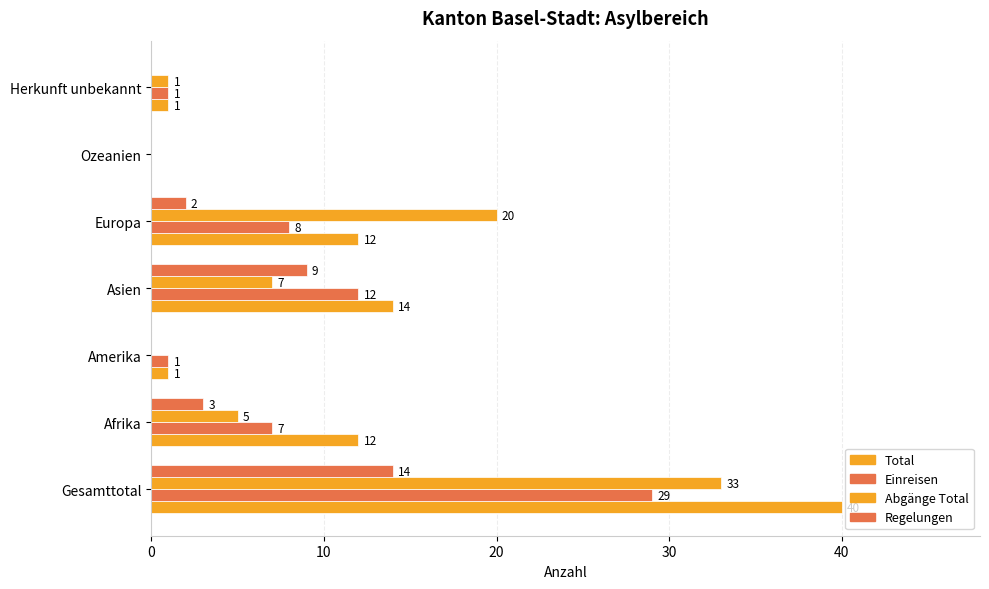

How many values in Einreisen are above zero?

6